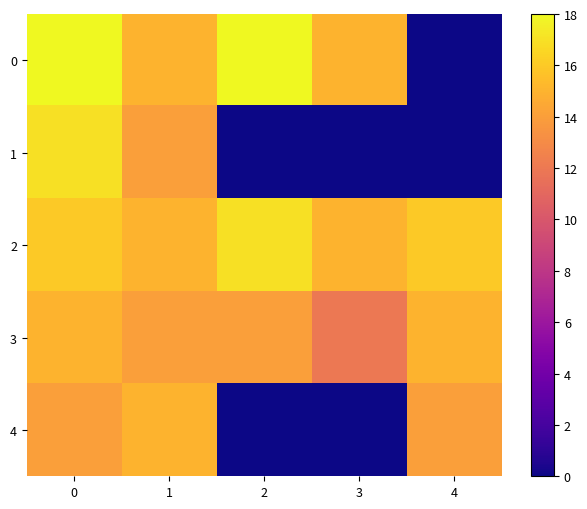

Rank the series at 1 from highest to lowest value.

0, 2, 4, 1, 3